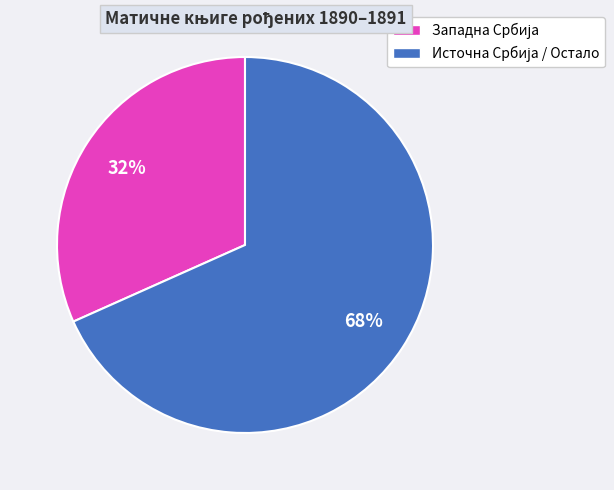

Is there a majority slice in this chart?

Yes